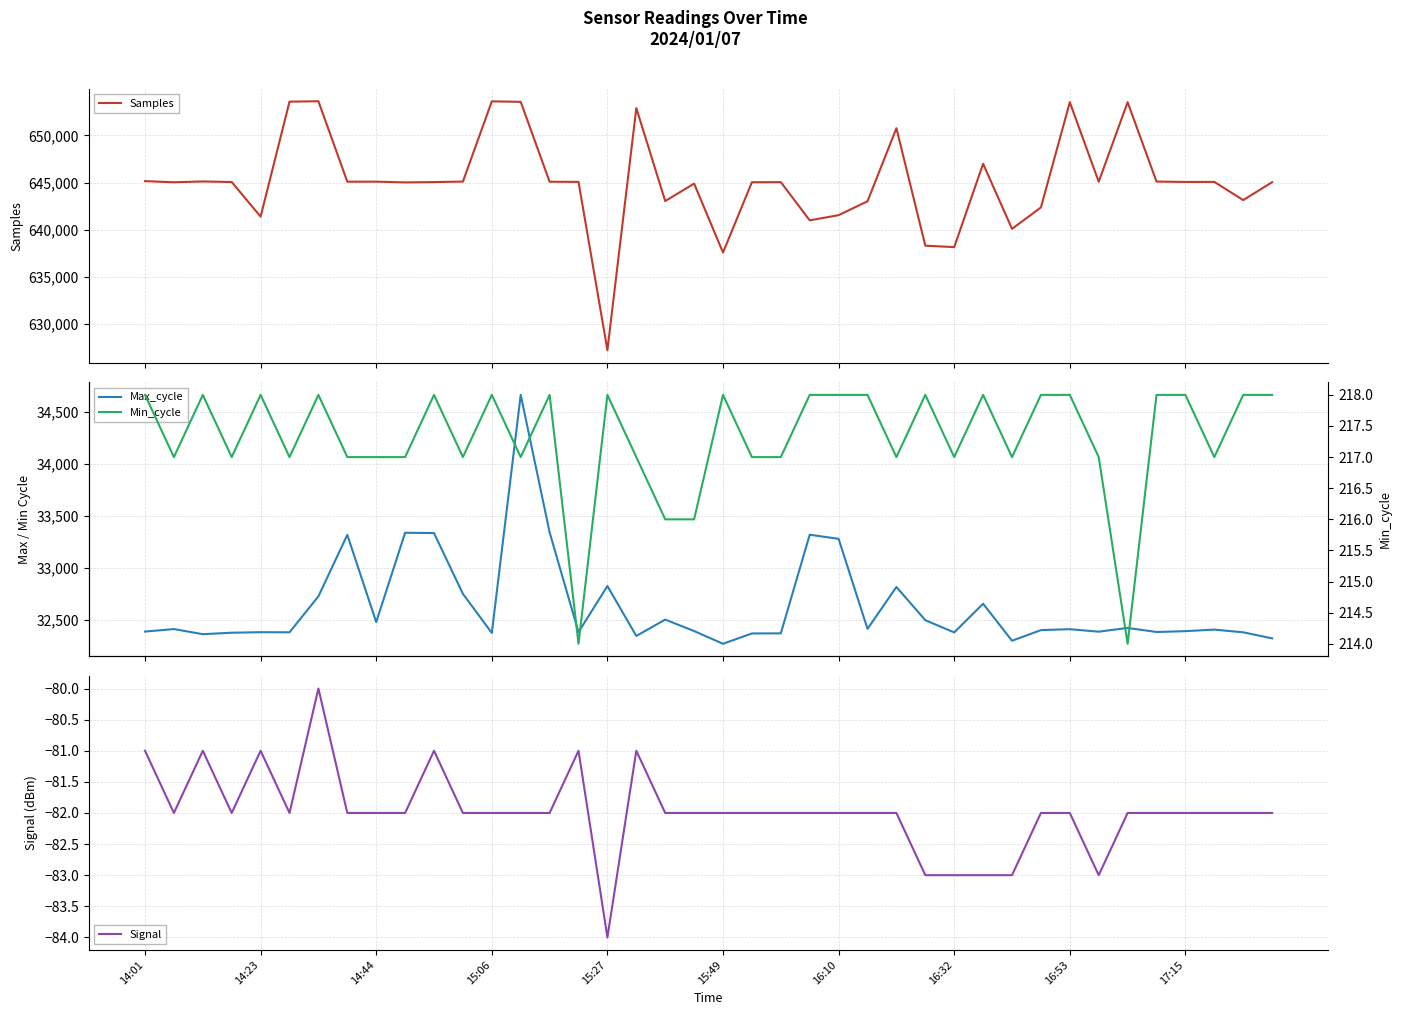

True or false: Signal and Samples intersect in this chart.

False